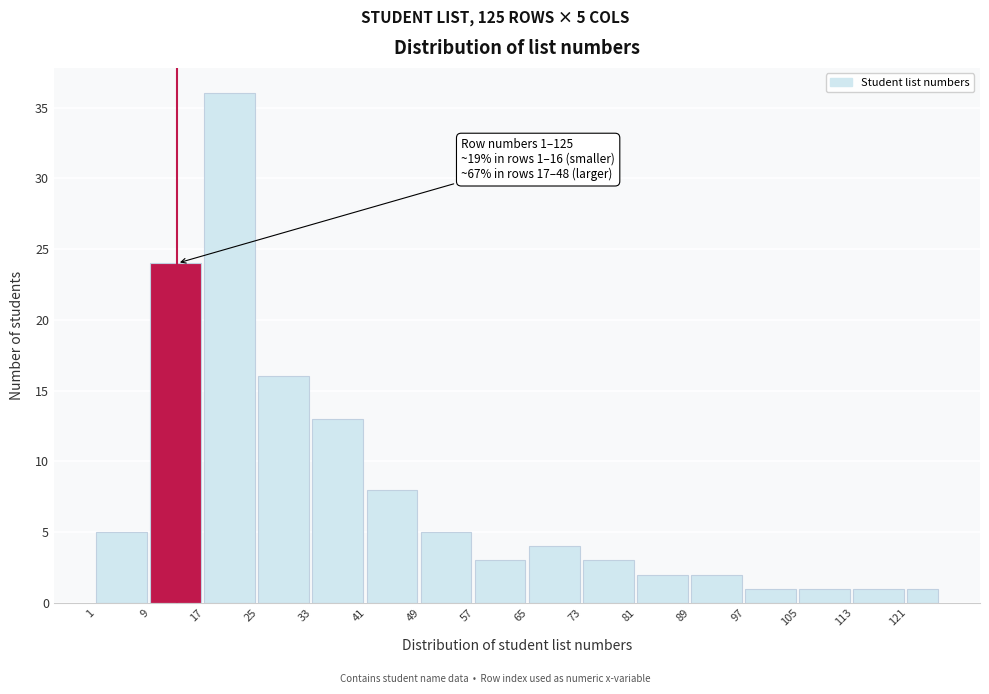

Reading left to right, transcribe all the data shown in this chart.

1=5	9=24	17=36	25=16	33=13	41=8	49=5	57=3	65=4	73=3	81=2	89=2	97=1	105=1	113=1	121=1